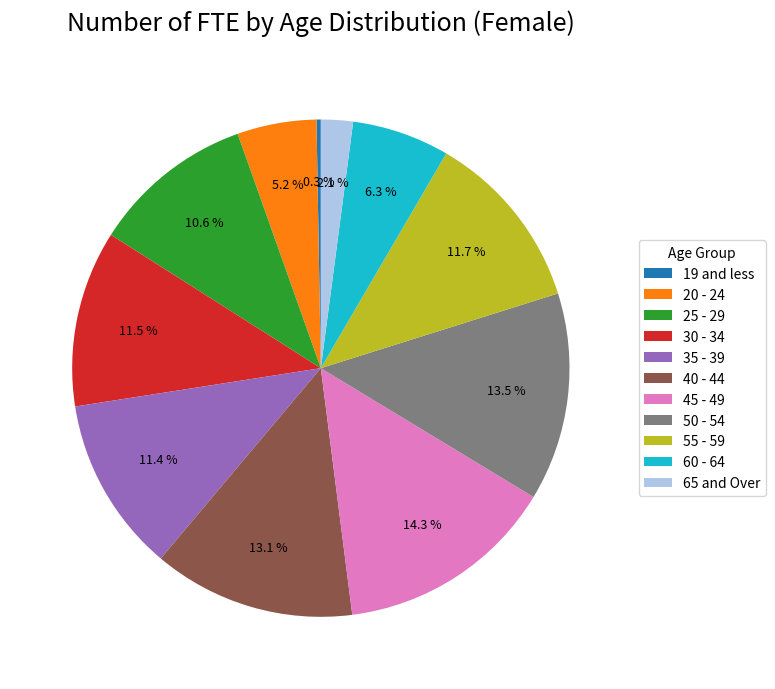

To the nearest percent, what is the difference between the 55 - 59 and 19 and less slice percentages?

11%